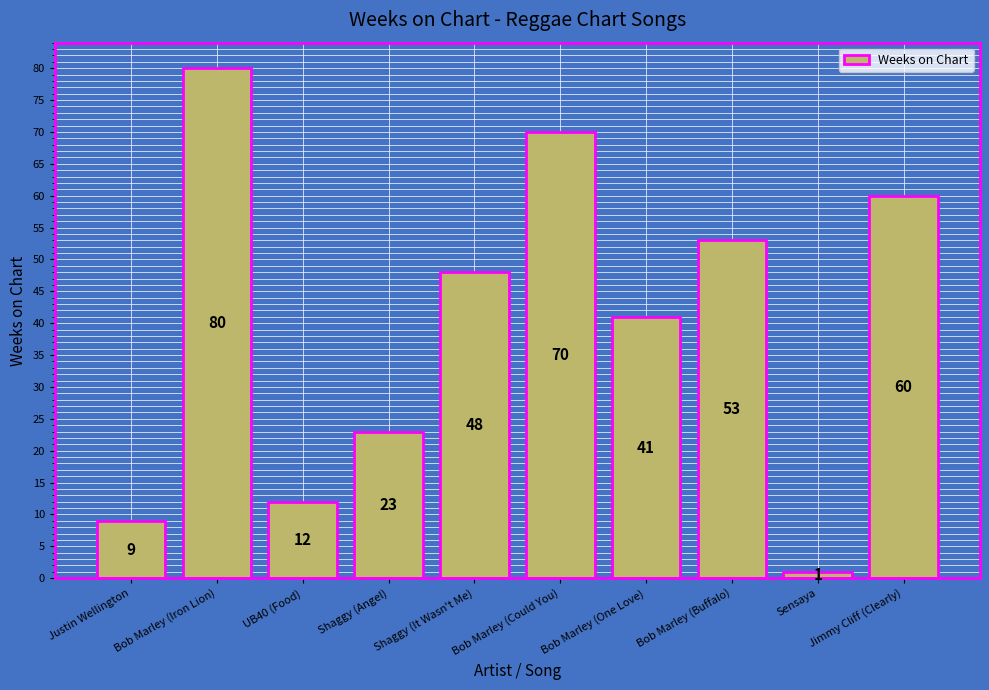

What is the value of the 10th bar from the left?

60